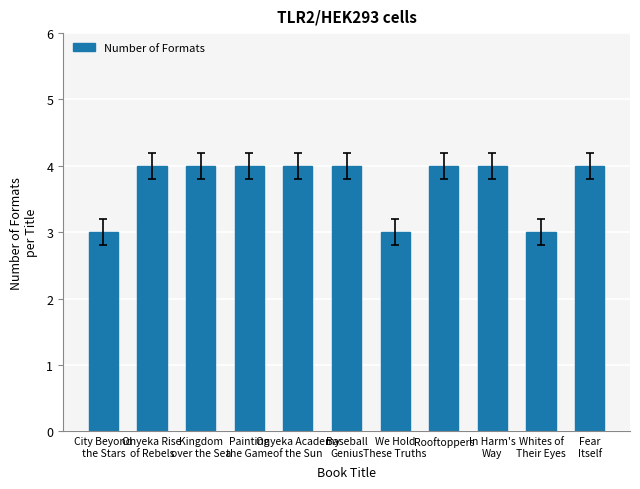

What is the greatest value displayed?

4